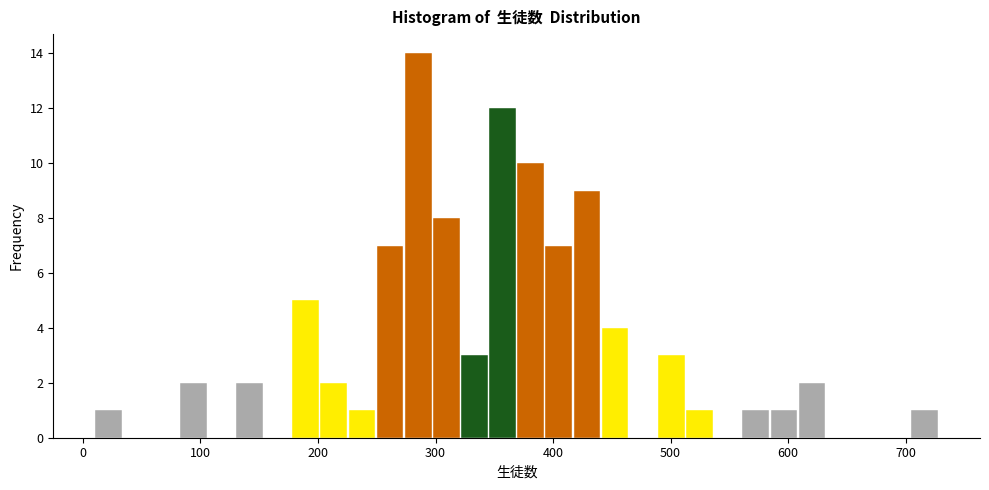

Around what value on the x-axis is the tallest bar? Give the approximate position of its centre, as read against the axis.

290